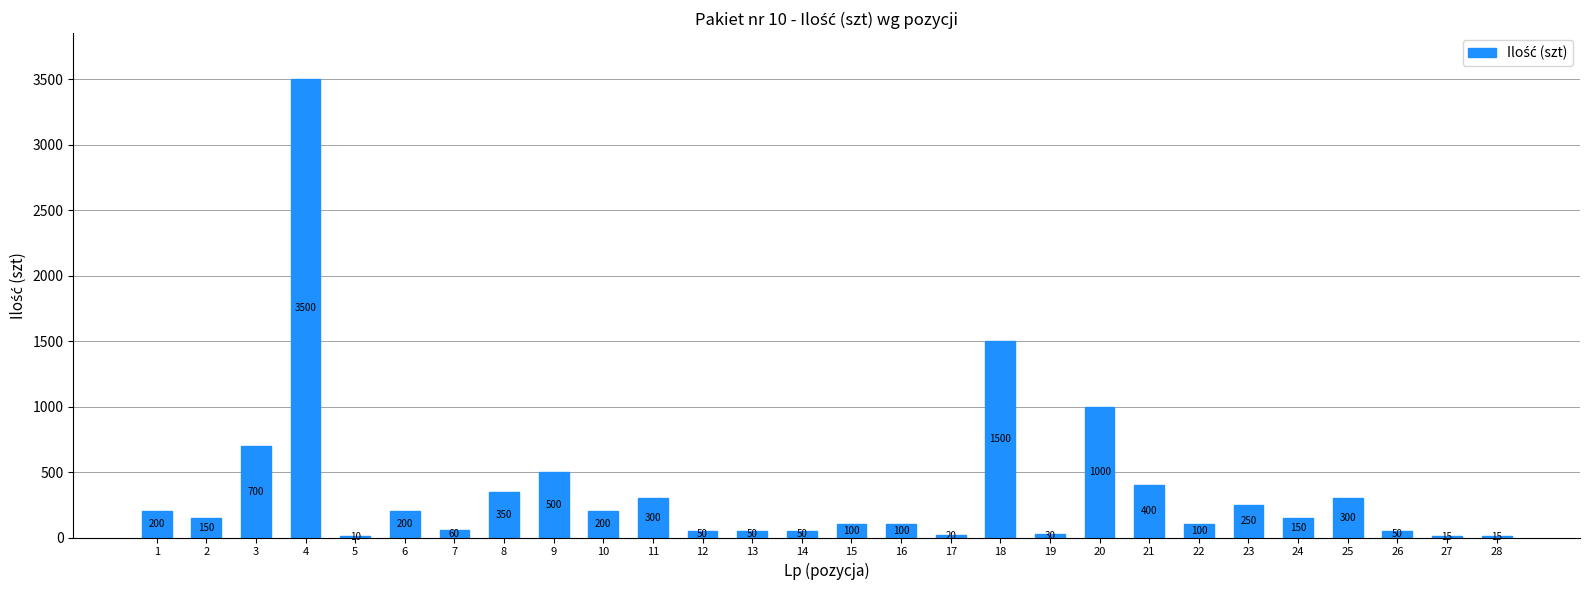

The chart shows a value of 529 at 20. True or false?

False